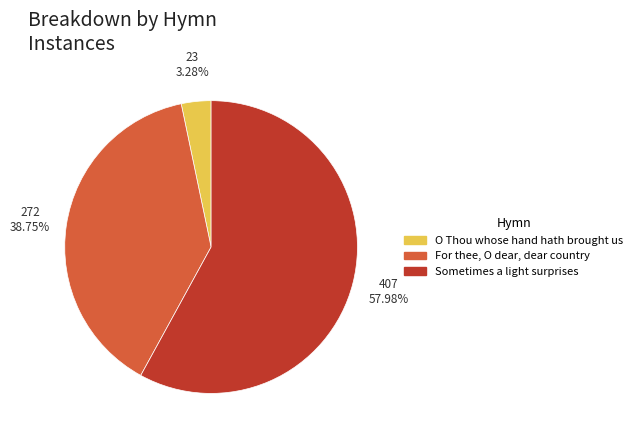

To the nearest percent, what is the combined percentage of O Thou whose hand hath brought us and For thee, O dear, dear country?

42%